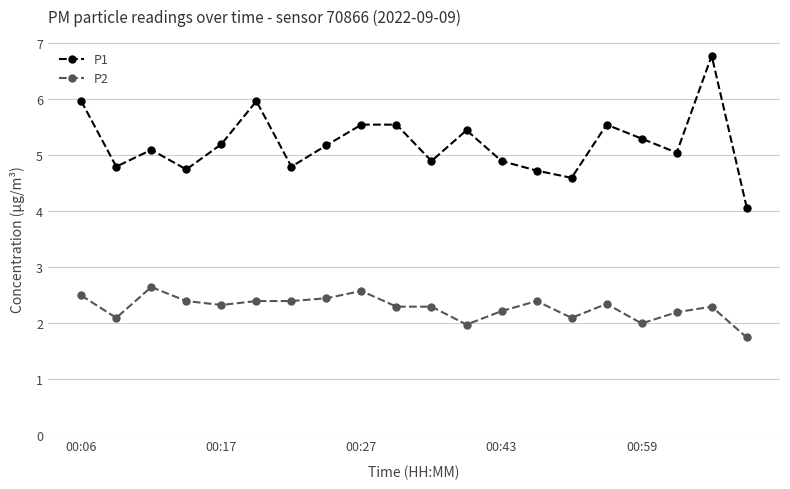

At how many categories does at least one series exceed 1?

20